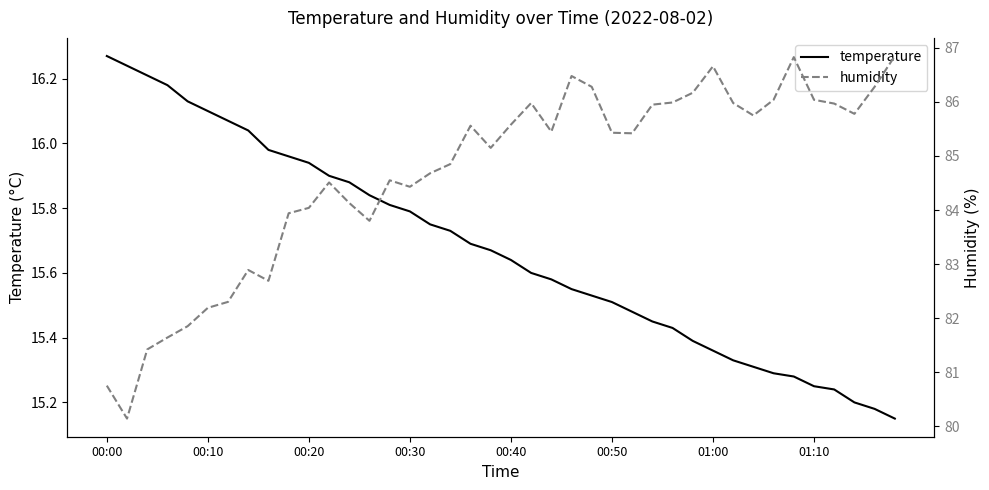

How many data points does each series have?

40